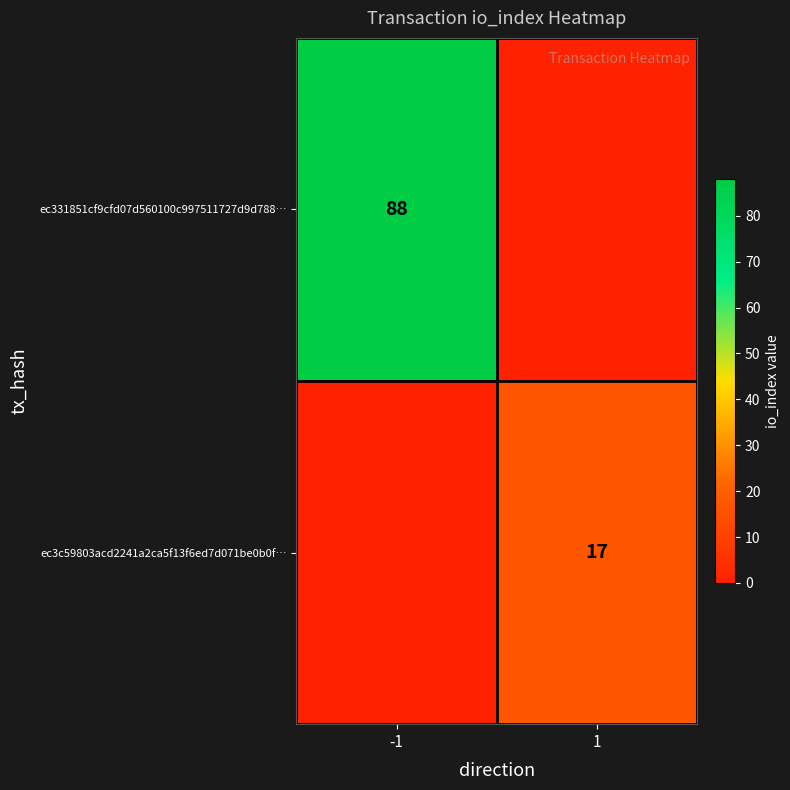

True or false: ec331851cf9cfd07d560100c997511727d9d788… has a value of 88 at -1.

True